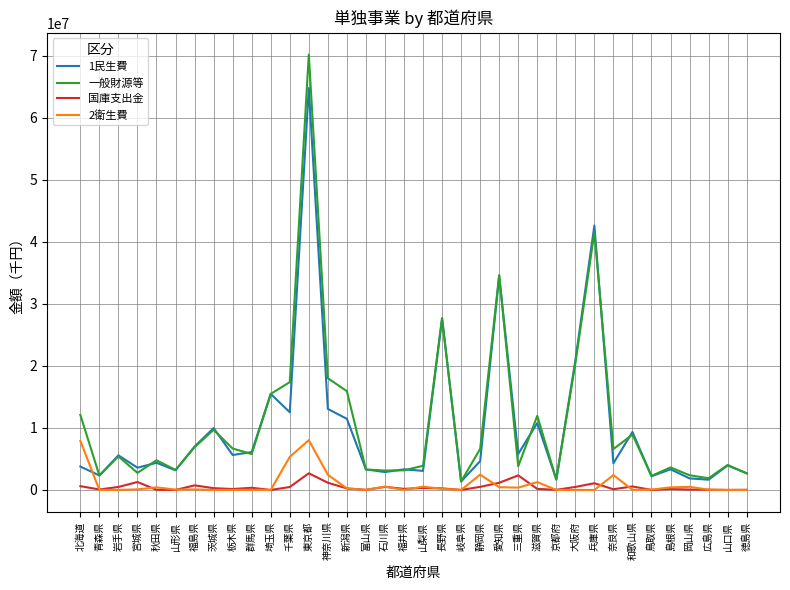

Where is 一般財源等 nearest to the value 35790156?

愛知県